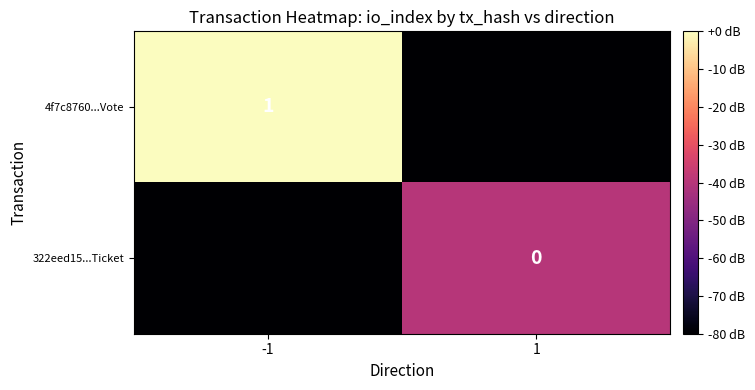

True or false: 4f7c8760...Vote has a value of 1 at -1.

True